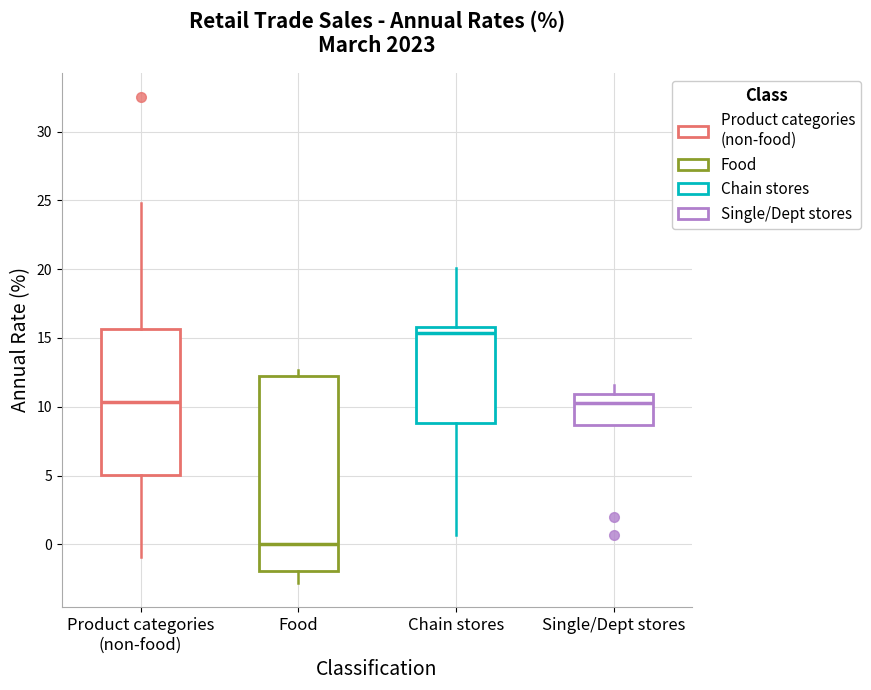

Reading left to right, read every box against the y-axis: the position of its median line, the range the box covers, and the ends of its whiskers. The values are not printed on the chart, so give them approximately, as read against the axis.

Product categories (non-food): median 10.5, box 5.0 to 15.5, whiskers -1.0 to 25.0
Food: median 0.0, box -2.0 to 12.0, whiskers -3.0 to 12.5
Chain stores: median 15.5, box 9.0 to 16.0, whiskers 0.5 to 20.0
Single/Dept stores: median 10.5, box 8.5 to 11.0, whiskers 8.5 to 11.5